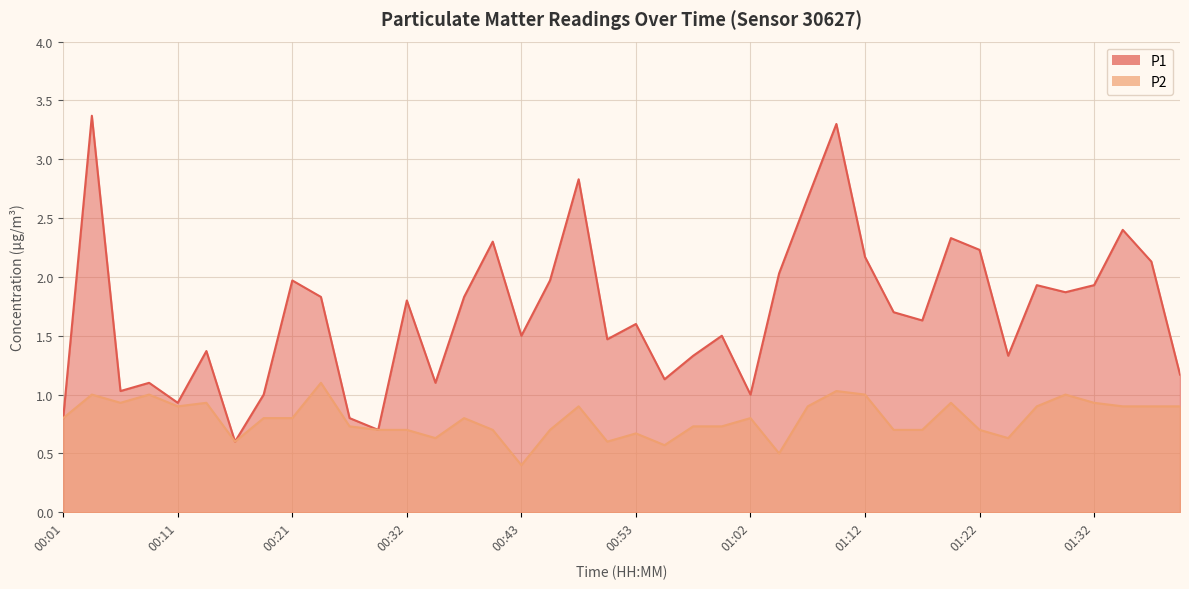

At which label is P1 closest to 1?

00:18